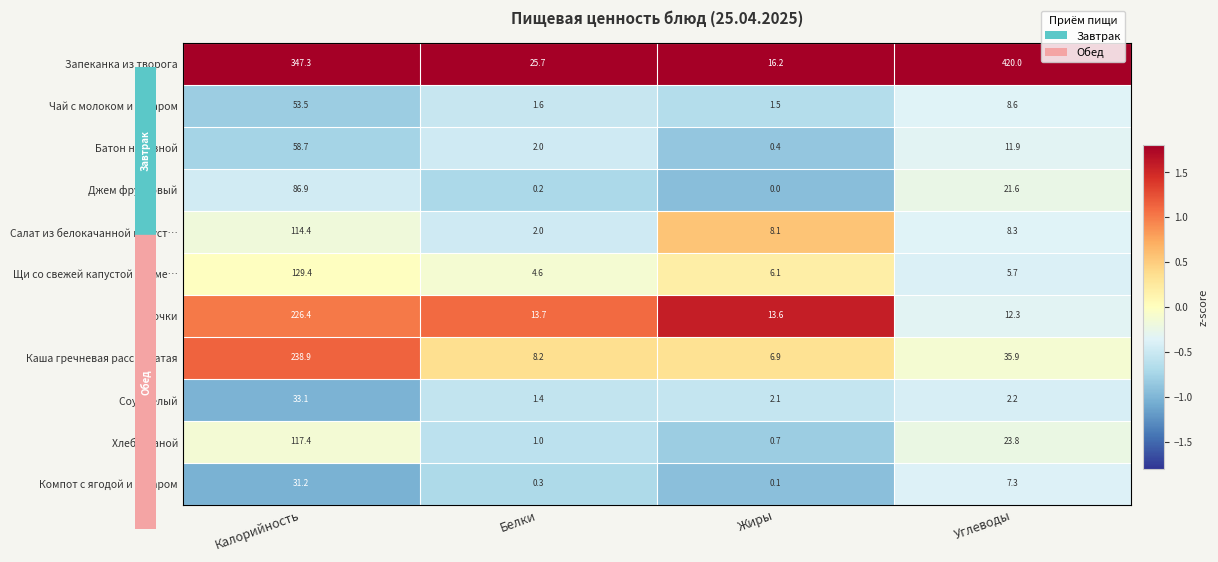

Which series has the largest range (max minus min)?

Запеканка из творога